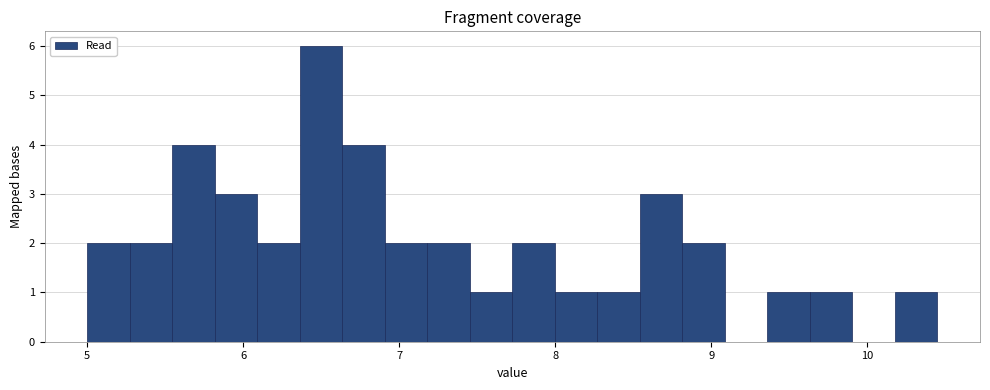

Read against the x-axis, roughly where is the centre of the tallest bar?

6.5